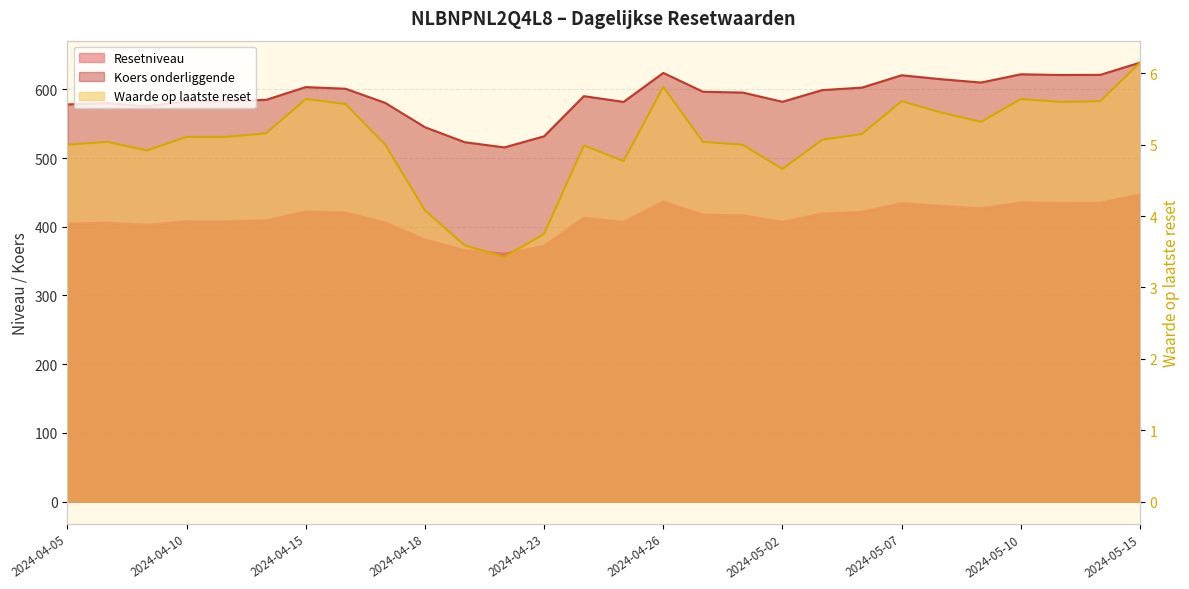

True or false: Resetniveau and Koers onderliggende intersect in this chart.

False